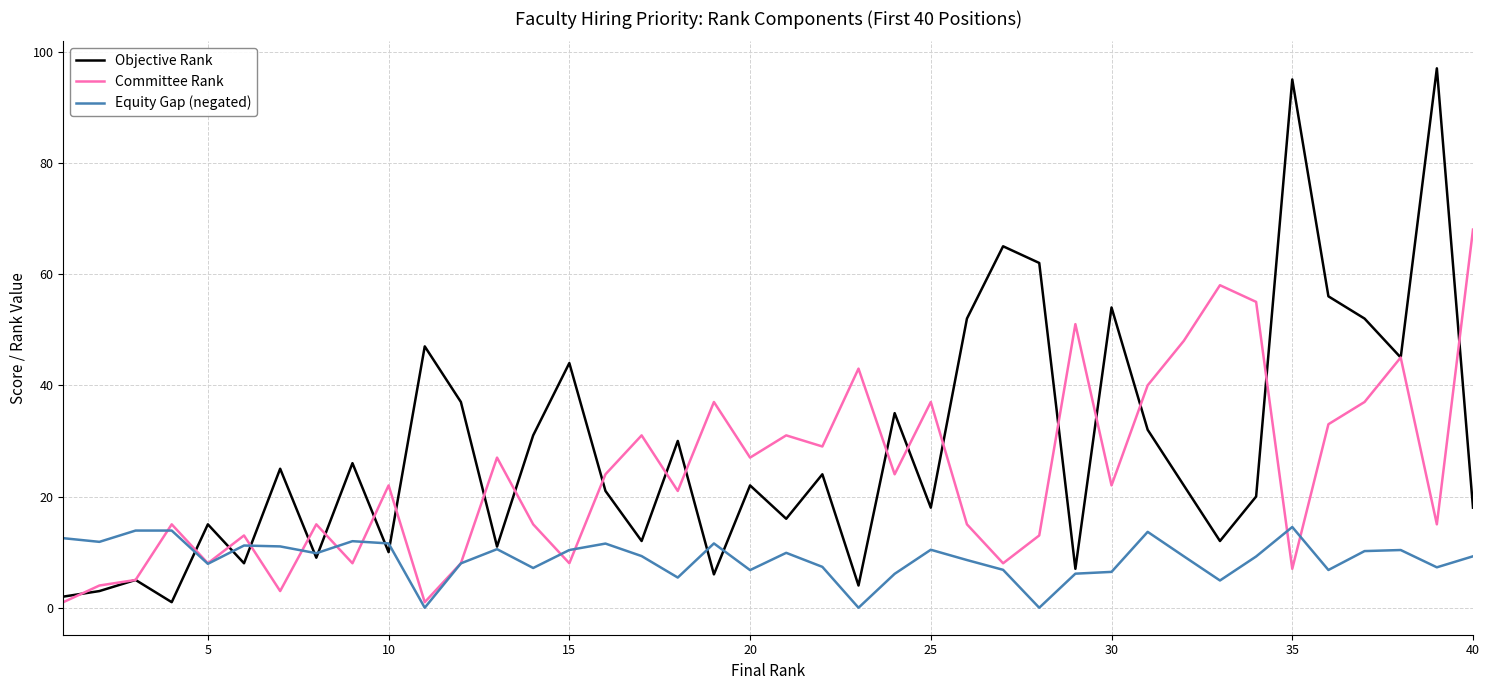

Which series has the widest spread of values?

Objective Rank